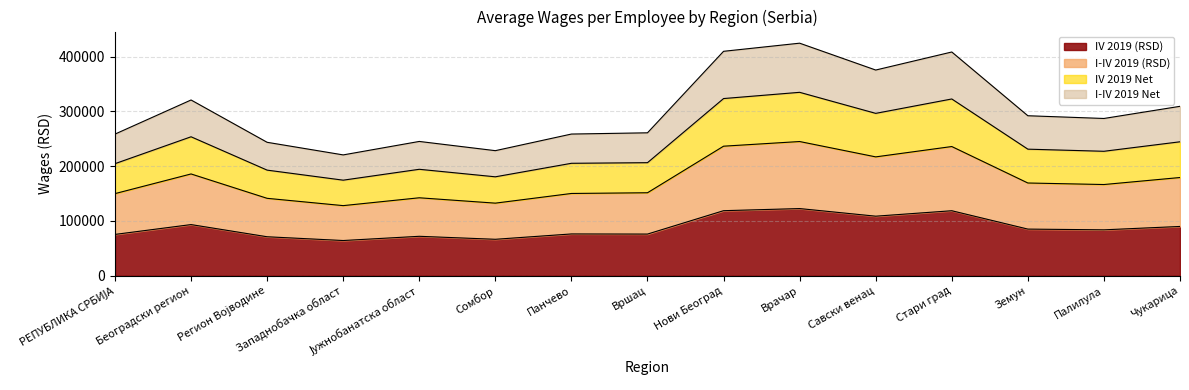

Rank the series by their maximum value, from lowest to highest.

IV 2019 (RSD), I-IV 2019 Net, IV 2019 Net, I-IV 2019 (RSD)